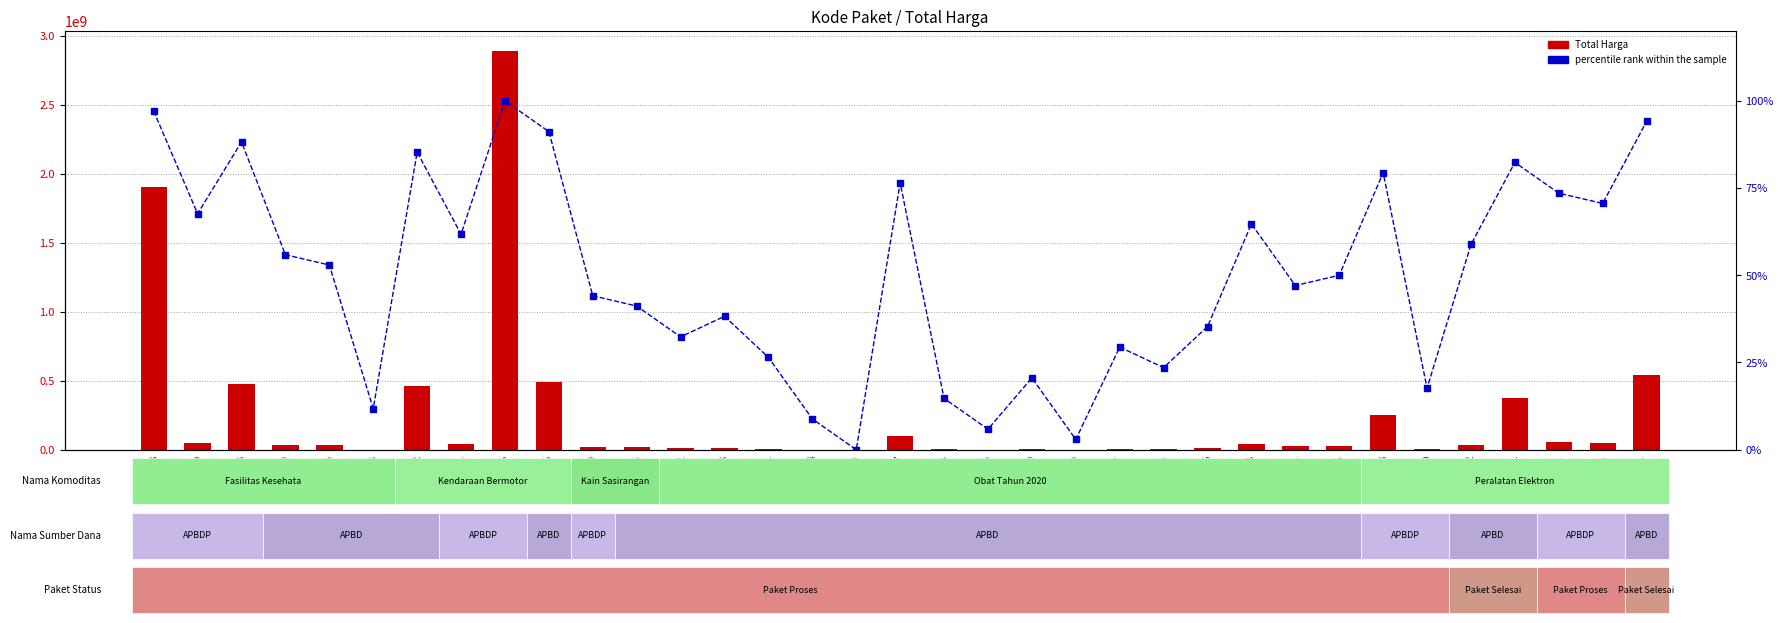

What is the label of the 27th bar from the right?

28425